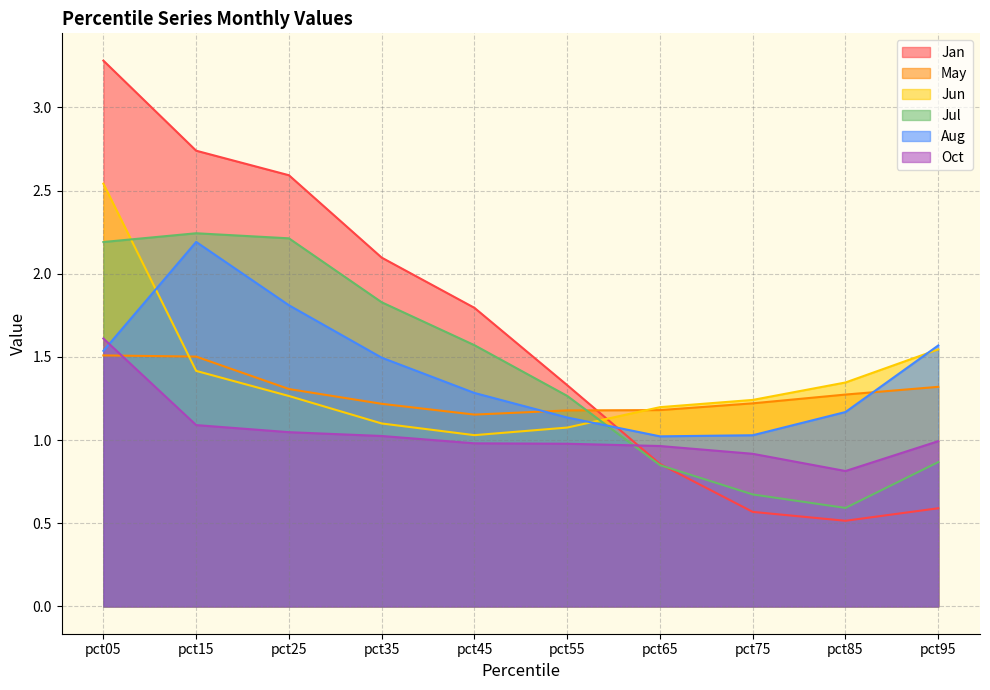

What is the value of the Jul point at the 5th from the left?

1.6